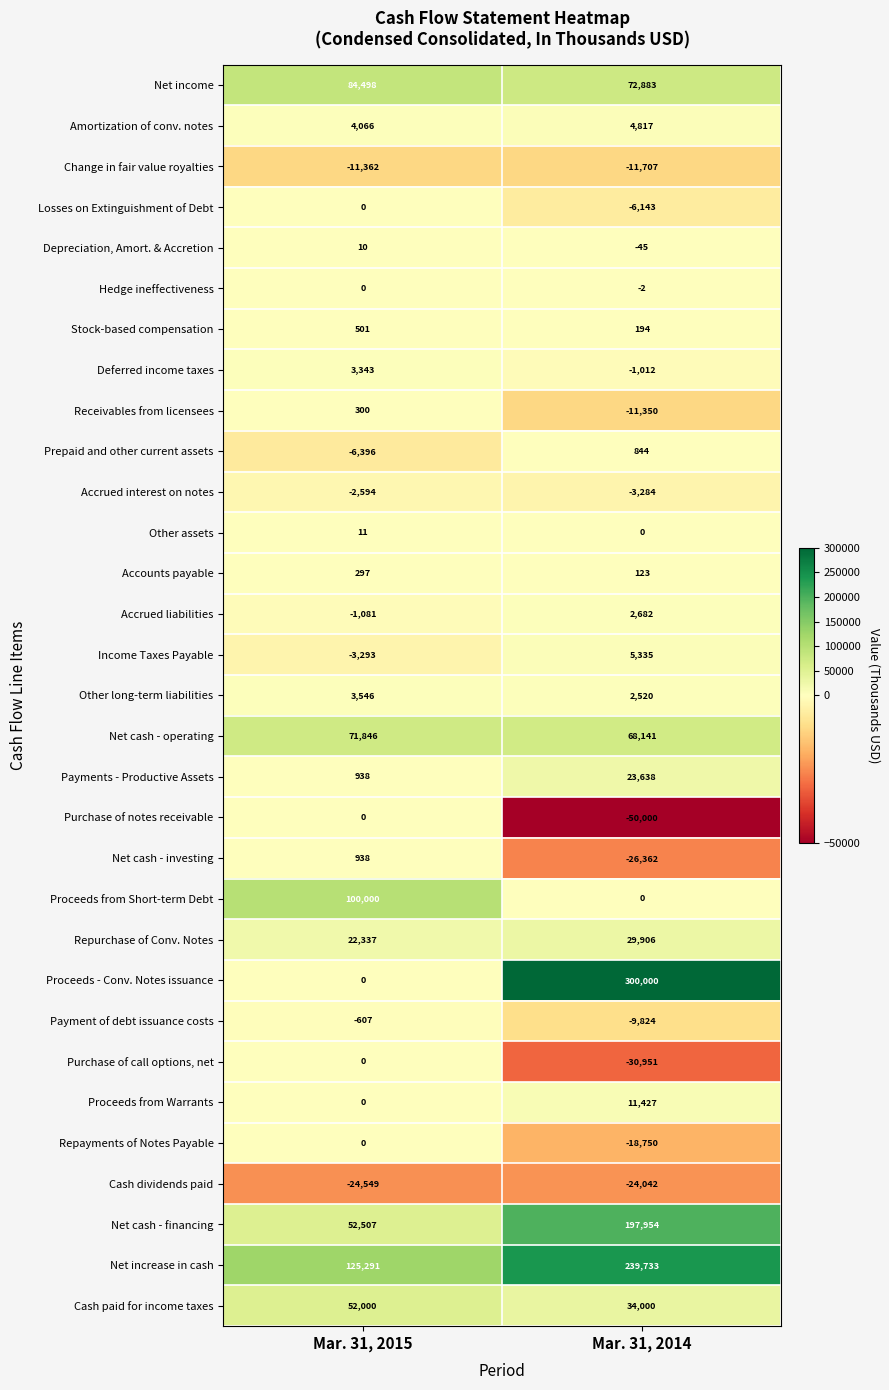

What is the difference between the highest and lowest values at Mar. 31, 2014?

350000